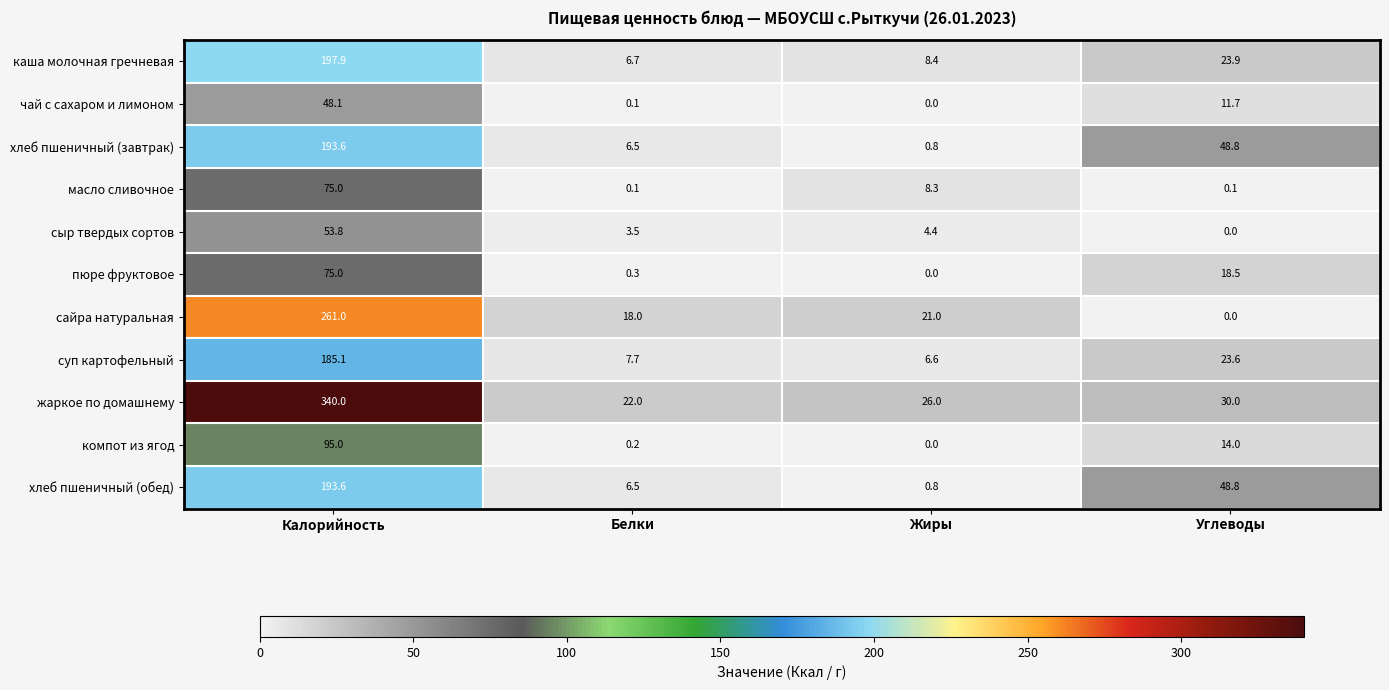

At which label is хлеб пшеничный (завтрак) closest to 97?

Углеводы